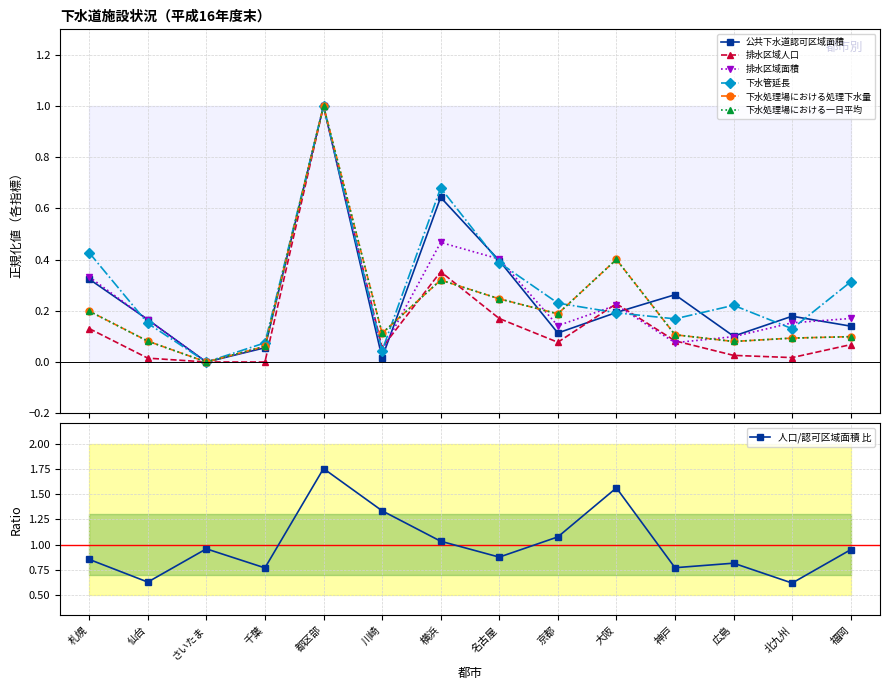

How many distinct data groups are displayed?

6